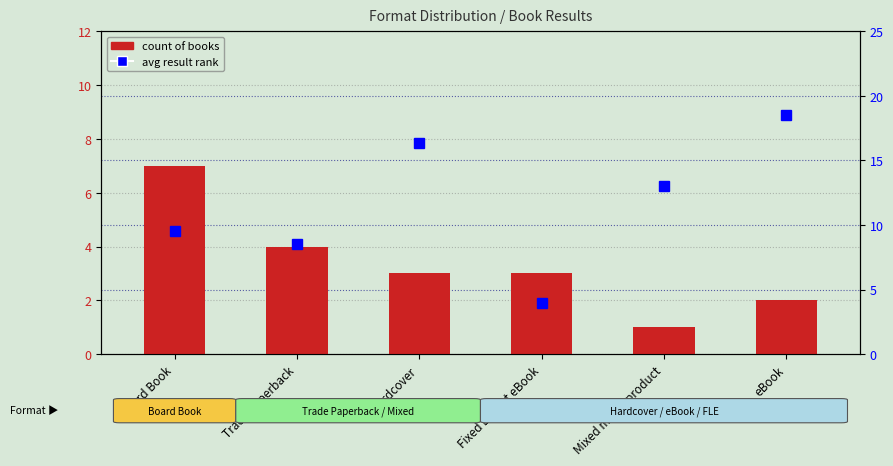

List the series in order of their overall mean, highest first.

avg result rank, count of books